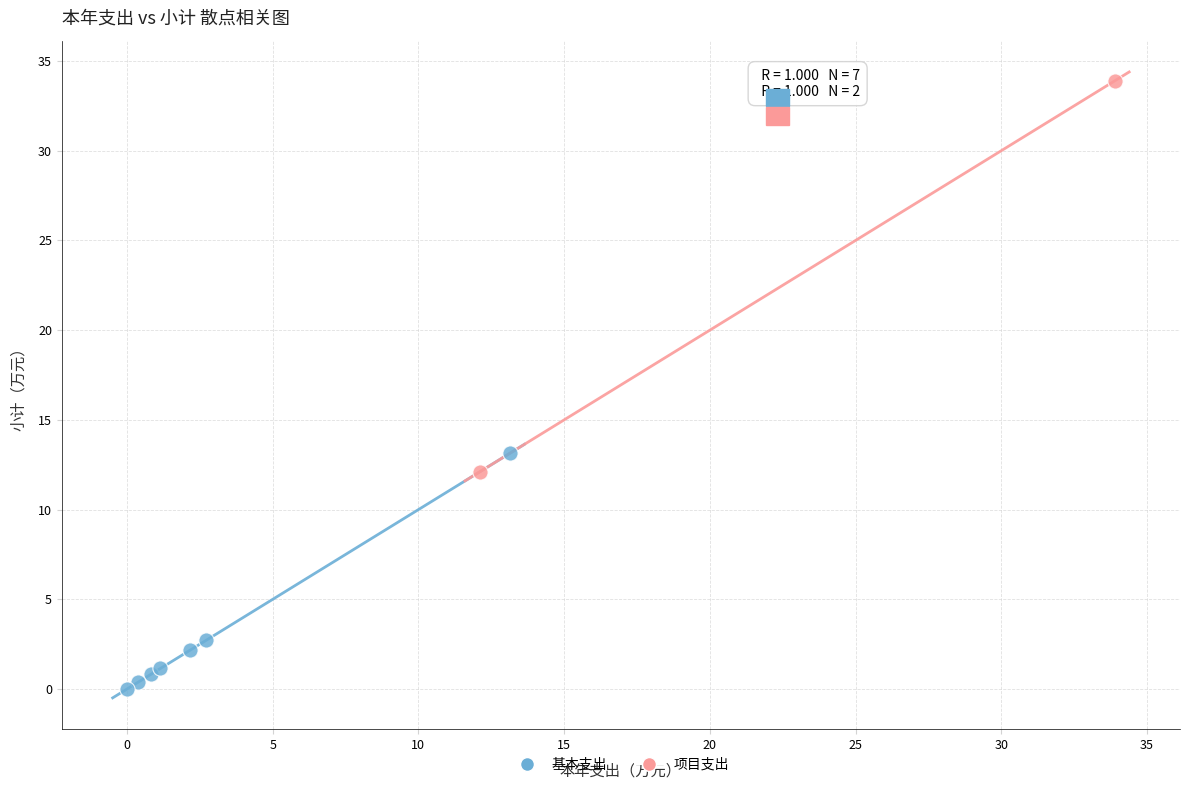

What are all the series names shown in the legend?

基本支出, 项目支出